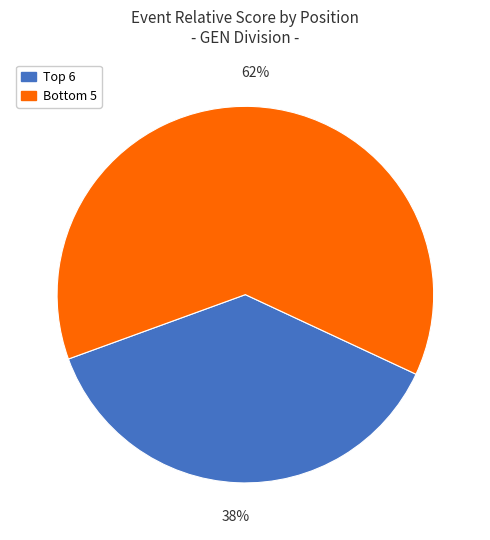

What is the majority slice?

Bottom 5